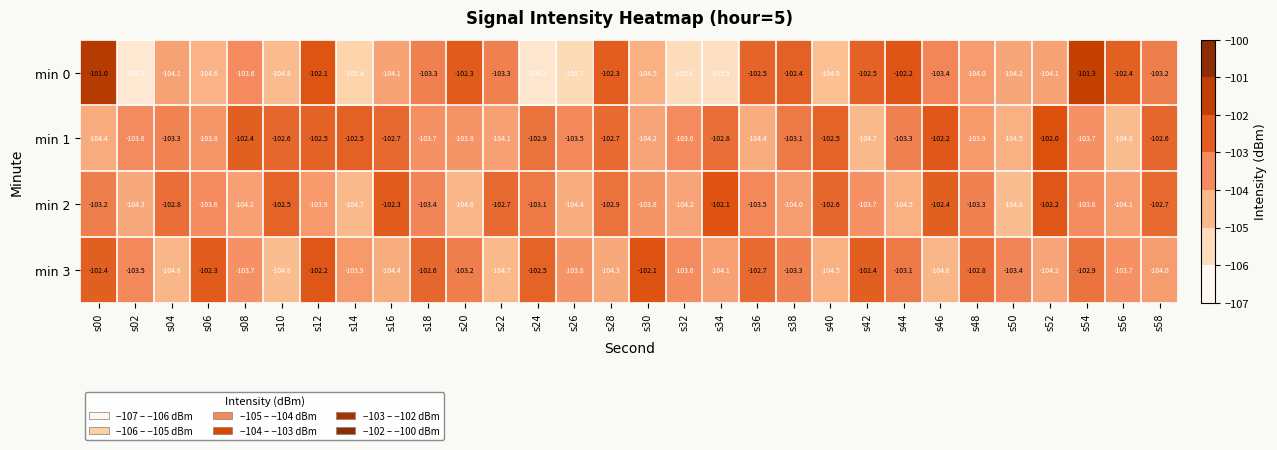

Which series has the largest total across all categories?

min 1